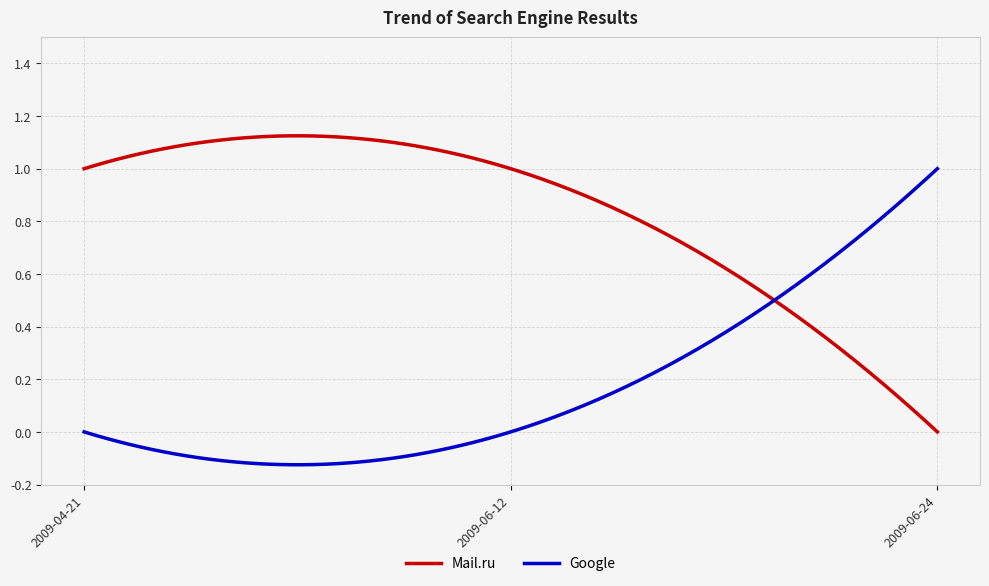

Which series has the largest total across all categories?

Mail.ru